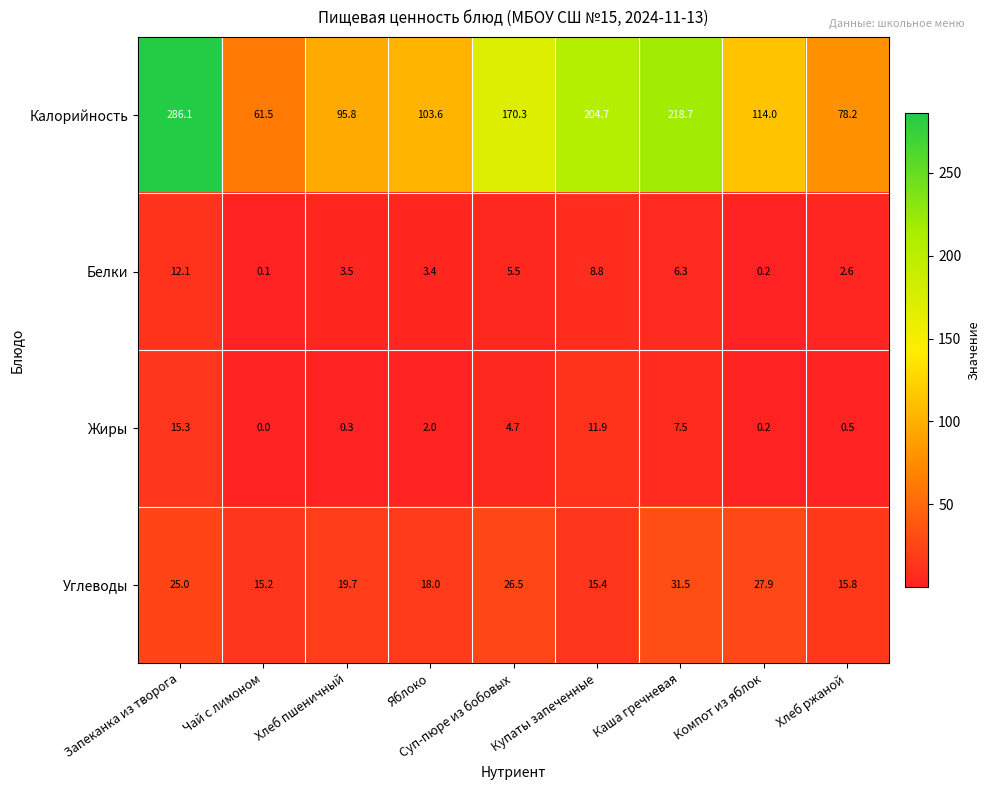

At which category is the sum across all series the highest?

Запеканка из творога